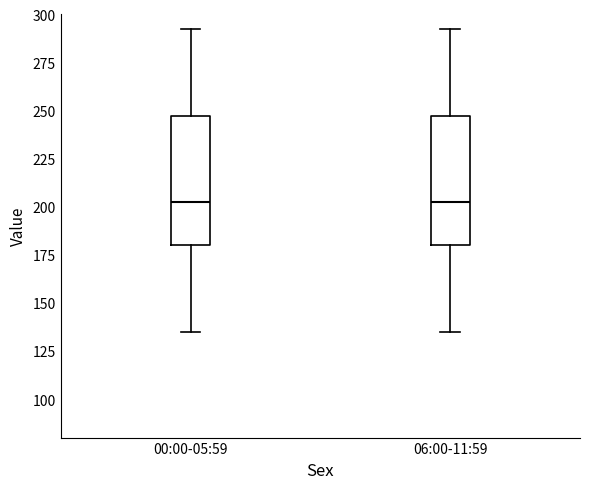

Where is the upper edge of the box for 06:00-11:59 on the y-axis? The values are not printed on the chart, so give them approximately, as read against the axis.

250